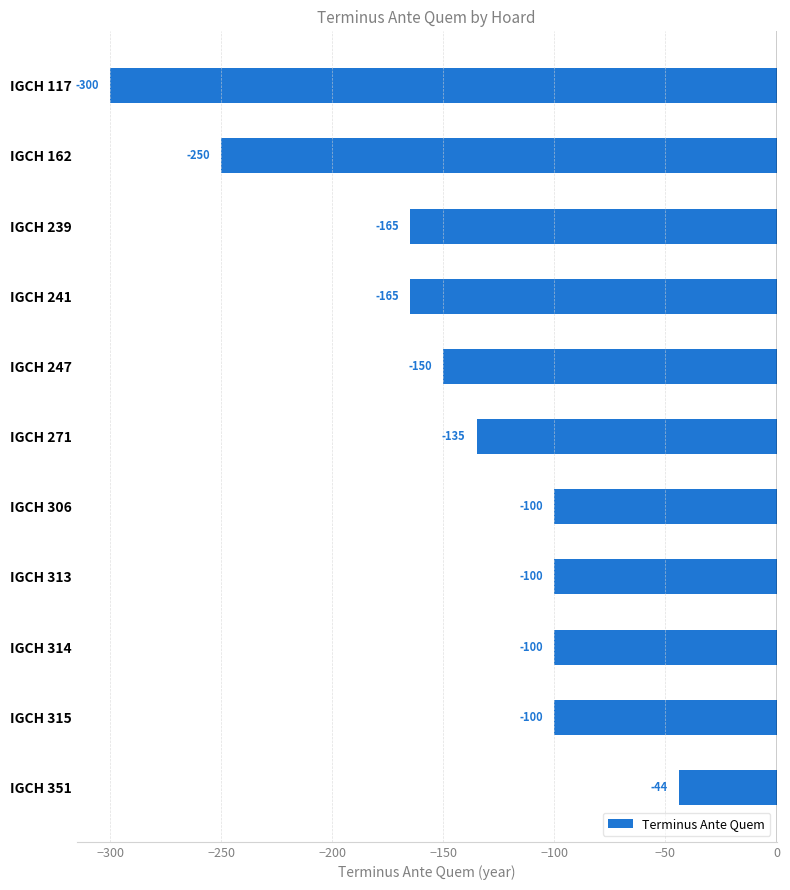

What is the change in value from IGCH 239 to IGCH 271?

+30